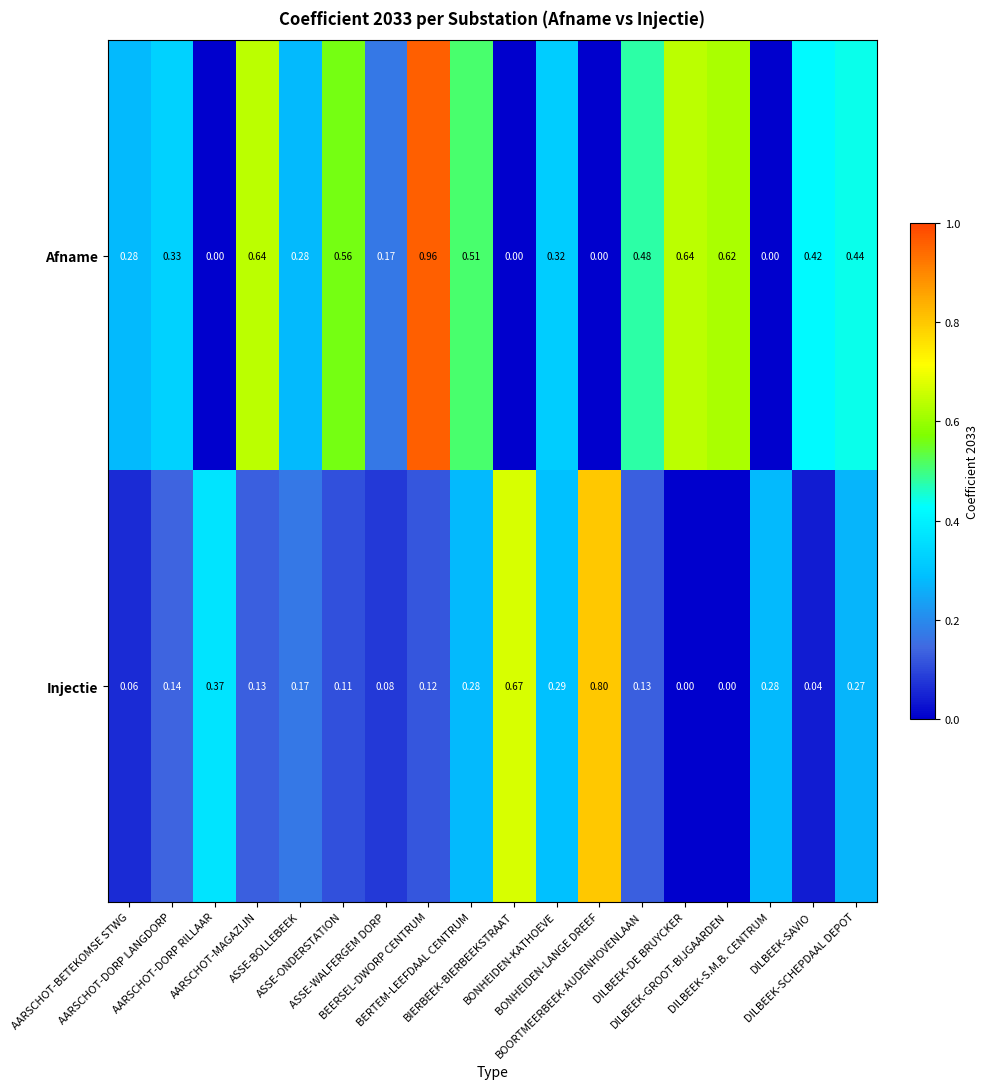

Which series has the widest spread of values?

Afname